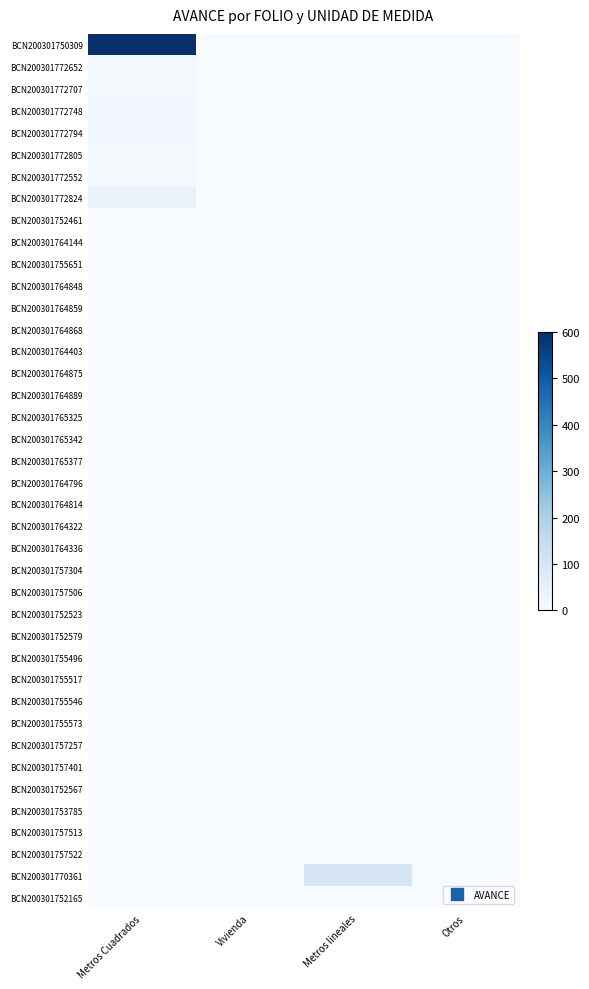

Reading left to right, what are all the values shown in this chart?

BCN200301750309: Metros Cuadrados=600.0	Vivienda=0.0	Metros lineales=0.0	Otros=0.0
BCN200301772652: Metros Cuadrados=12.0	Vivienda=0.0	Metros lineales=0.0	Otros=0.0
BCN200301772707: Metros Cuadrados=9.5	Vivienda=0.0	Metros lineales=0.0	Otros=0.0
BCN200301772748: Metros Cuadrados=19.8	Vivienda=0.0	Metros lineales=0.0	Otros=0.0
BCN200301772794: Metros Cuadrados=18.0	Vivienda=0.0	Metros lineales=0.0	Otros=0.0
BCN200301772805: Metros Cuadrados=12.5	Vivienda=0.0	Metros lineales=0.0	Otros=0.0
BCN200301772552: Metros Cuadrados=11.0	Vivienda=0.0	Metros lineales=0.0	Otros=0.0
BCN200301772824: Metros Cuadrados=40.0	Vivienda=0.0	Metros lineales=0.0	Otros=0.0
BCN200301752461: Metros Cuadrados=0.2	Vivienda=0.0	Metros lineales=0.0	Otros=0.0
BCN200301764144: Metros Cuadrados=0.0	Vivienda=0.2	Metros lineales=0.0	Otros=0.0
BCN200301755651: Metros Cuadrados=0.0	Vivienda=0.2	Metros lineales=0.0	Otros=0.0
BCN200301764848: Metros Cuadrados=0.0	Vivienda=0.2	Metros lineales=0.0	Otros=0.0
BCN200301764859: Metros Cuadrados=0.0	Vivienda=0.2	Metros lineales=0.0	Otros=0.0
BCN200301764868: Metros Cuadrados=0.0	Vivienda=0.2	Metros lineales=0.0	Otros=0.0
BCN200301764403: Metros Cuadrados=0.0	Vivienda=0.2	Metros lineales=0.0	Otros=0.0
BCN200301764875: Metros Cuadrados=0.0	Vivienda=0.2	Metros lineales=0.0	Otros=0.0
BCN200301764889: Metros Cuadrados=0.0	Vivienda=0.1	Metros lineales=0.0	Otros=0.0
BCN200301765325: Metros Cuadrados=0.0	Vivienda=0.1	Metros lineales=0.0	Otros=0.0
BCN200301765342: Metros Cuadrados=0.0	Vivienda=0.2	Metros lineales=0.0	Otros=0.0
BCN200301765377: Metros Cuadrados=0.0	Vivienda=0.1	Metros lineales=0.0	Otros=0.0
BCN200301764796: Metros Cuadrados=0.0	Vivienda=0.2	Metros lineales=0.0	Otros=0.0
BCN200301764814: Metros Cuadrados=0.0	Vivienda=0.2	Metros lineales=0.0	Otros=0.0
BCN200301764322: Metros Cuadrados=0.0	Vivienda=0.2	Metros lineales=0.0	Otros=0.0
BCN200301764336: Metros Cuadrados=0.0	Vivienda=0.1	Metros lineales=0.0	Otros=0.0
BCN200301757304: Metros Cuadrados=0.0	Vivienda=0.2	Metros lineales=0.0	Otros=0.0
BCN200301757506: Metros Cuadrados=0.0	Vivienda=0.2	Metros lineales=0.0	Otros=0.0
BCN200301752523: Metros Cuadrados=0.0	Vivienda=0.2	Metros lineales=0.0	Otros=0.0
BCN200301752579: Metros Cuadrados=0.0	Vivienda=0.2	Metros lineales=0.0	Otros=0.0
BCN200301755496: Metros Cuadrados=0.0	Vivienda=0.2	Metros lineales=0.0	Otros=0.0
BCN200301755517: Metros Cuadrados=0.0	Vivienda=0.2	Metros lineales=0.0	Otros=0.0
BCN200301755546: Metros Cuadrados=0.0	Vivienda=0.2	Metros lineales=0.0	Otros=0.0
BCN200301755573: Metros Cuadrados=0.0	Vivienda=0.2	Metros lineales=0.0	Otros=0.0
BCN200301757257: Metros Cuadrados=0.0	Vivienda=0.2	Metros lineales=0.0	Otros=0.0
BCN200301757401: Metros Cuadrados=0.0	Vivienda=0.2	Metros lineales=0.0	Otros=0.0
BCN200301752567: Metros Cuadrados=0.0	Vivienda=0.2	Metros lineales=0.0	Otros=0.0
BCN200301753785: Metros Cuadrados=0.0	Vivienda=0.2	Metros lineales=0.0	Otros=0.0
BCN200301757513: Metros Cuadrados=0.0	Vivienda=0.2	Metros lineales=0.0	Otros=0.0
BCN200301757522: Metros Cuadrados=0.0	Vivienda=0.2	Metros lineales=0.0	Otros=0.0
BCN200301770361: Metros Cuadrados=0.0	Vivienda=0.0	Metros lineales=100.0	Otros=0.0
BCN200301752165: Metros Cuadrados=0.0	Vivienda=0.0	Metros lineales=0.0	Otros=0.2